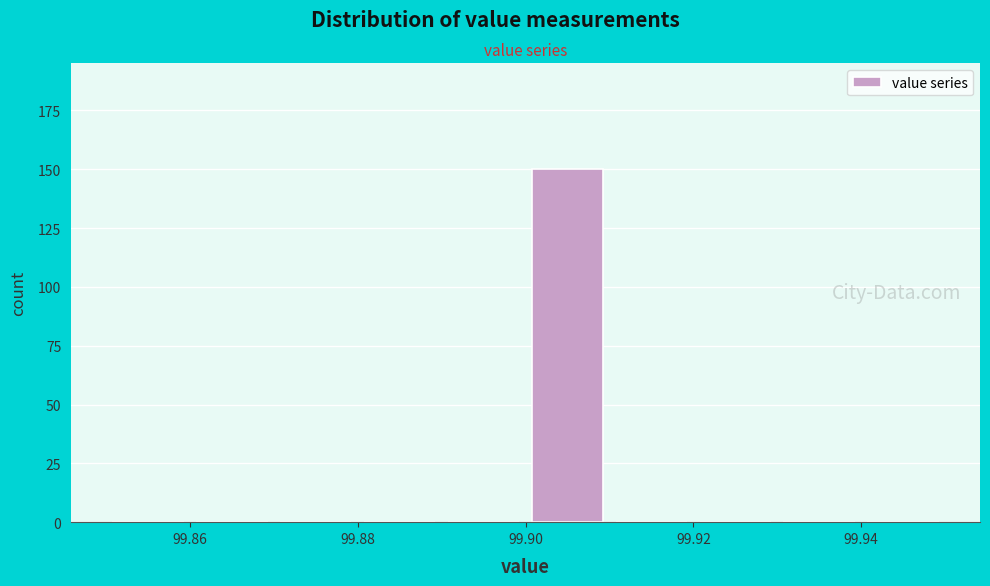

Reading left to right, transcribe this chart: for each bar, give the range it covers on the x-axis and its height. The values are not printed on the chart, so give them approximately, as read against the axis.

99.85 to 99.86: 0
99.86 to 99.87: 0
99.87 to 99.88: 0
99.88 to 99.89: 0
99.89 to 99.90: 0
99.90 to 99.91: 150
99.91 to 99.92: 0
99.92 to 99.93: 0
99.93 to 99.94: 0
99.94 to 99.95: 0